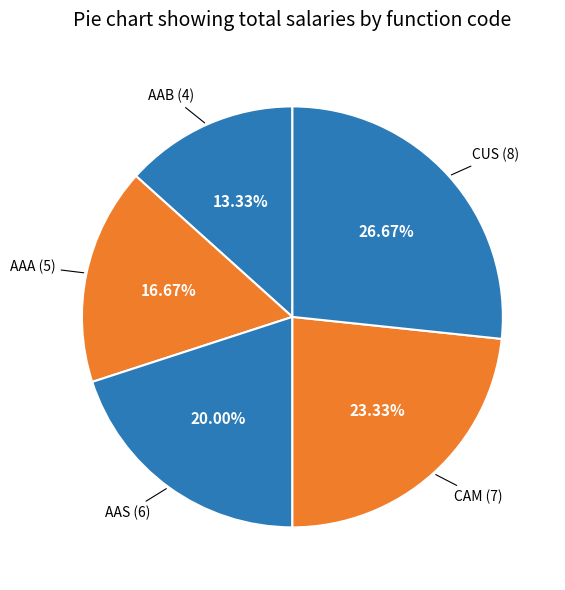

Which category has the smallest portion of the pie?

AAB